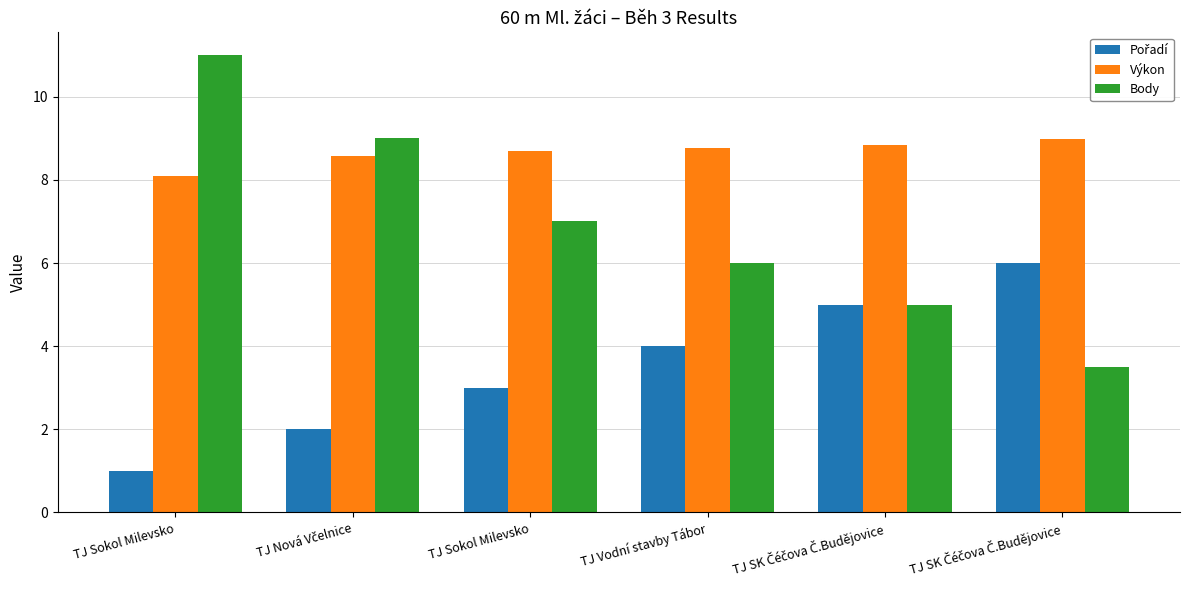

True or false: Body has a value of 15.9 at TJ Nová Včelnice.

False